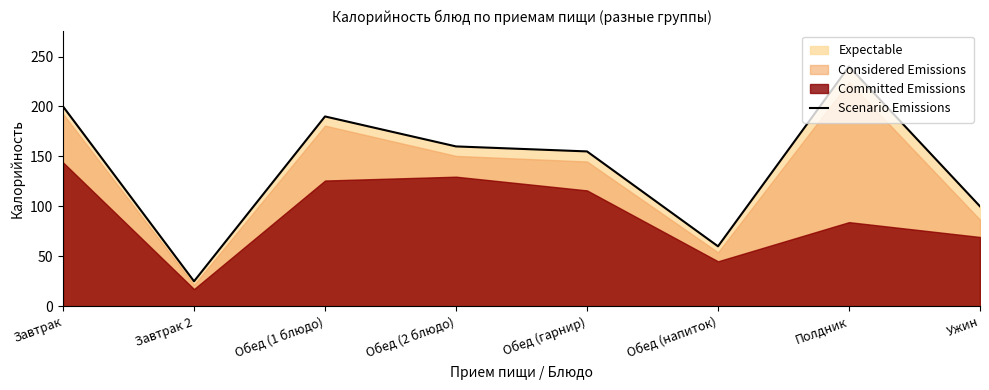

What is the label of the 4th point from the left?

Обед (2 блюдо)